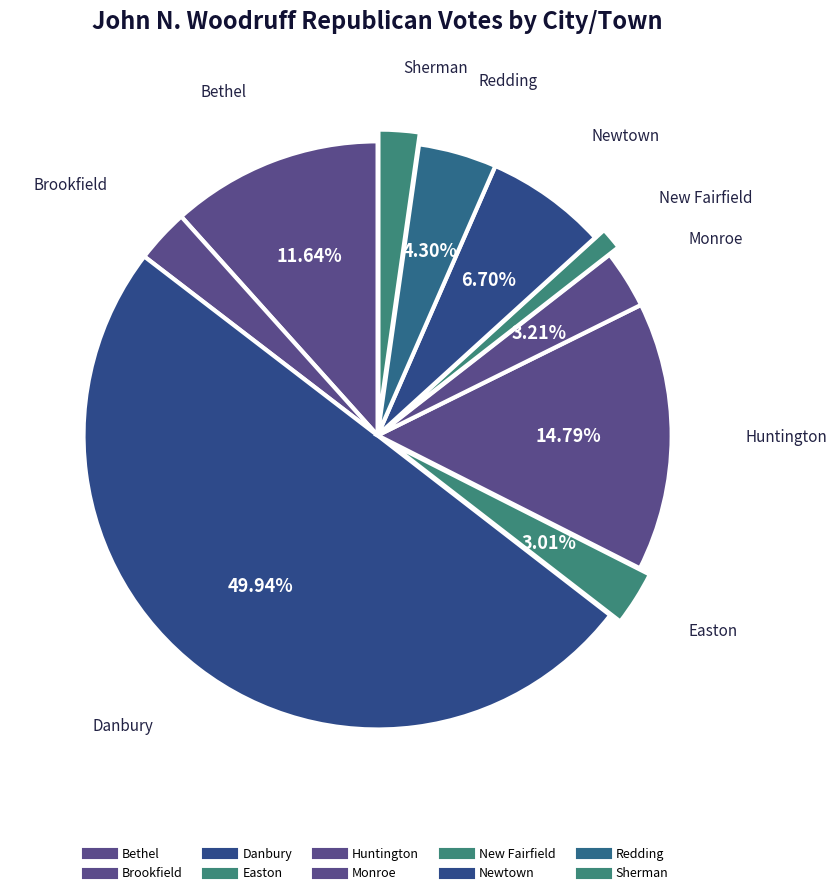

Count the number of slices in the pie.

10